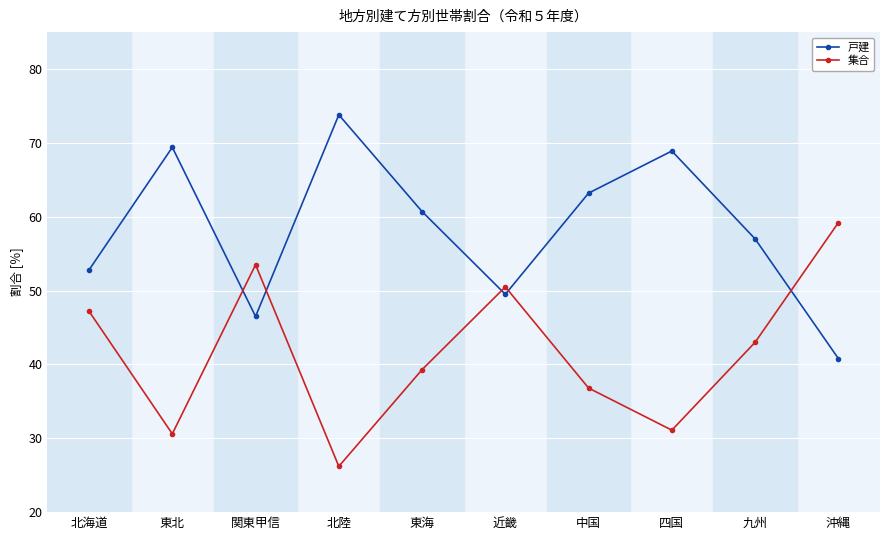

What is the difference between the highest and lowest values at 沖縄?

18.4